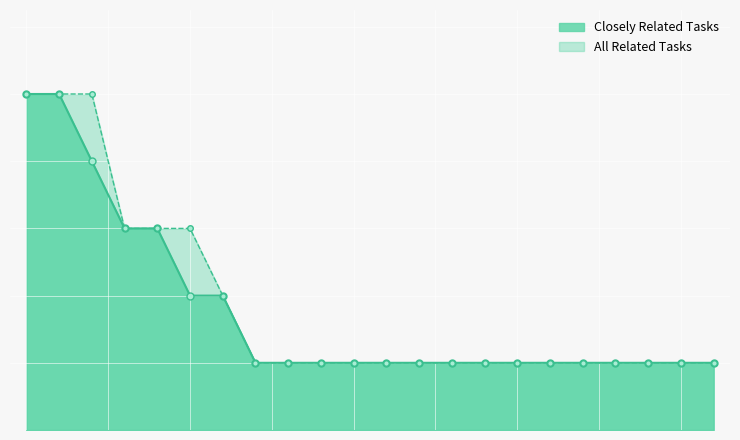

Is the value of All Related Tasks at 20 greater than the value of Closely Related Tasks at 6?

No